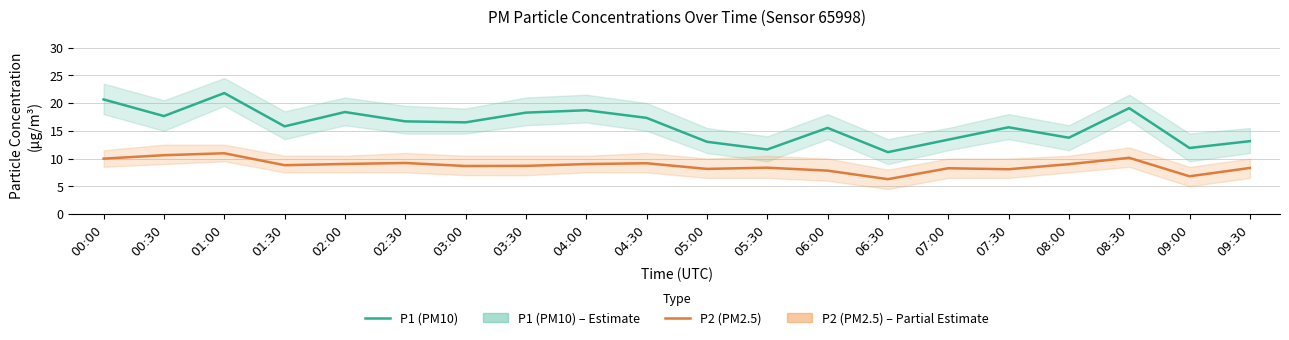

At 04:00, list the series in order from largest to smallest.

P1 (PM10), P2 (PM2.5)